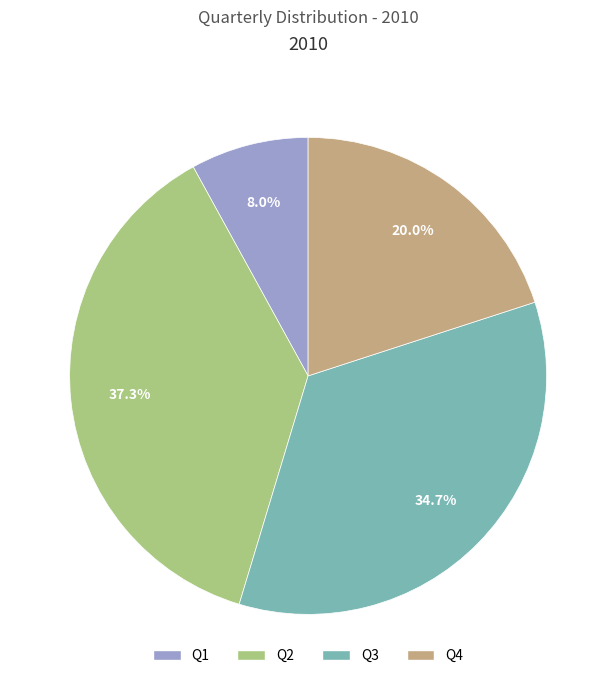

Which slice is the smallest?

Q1